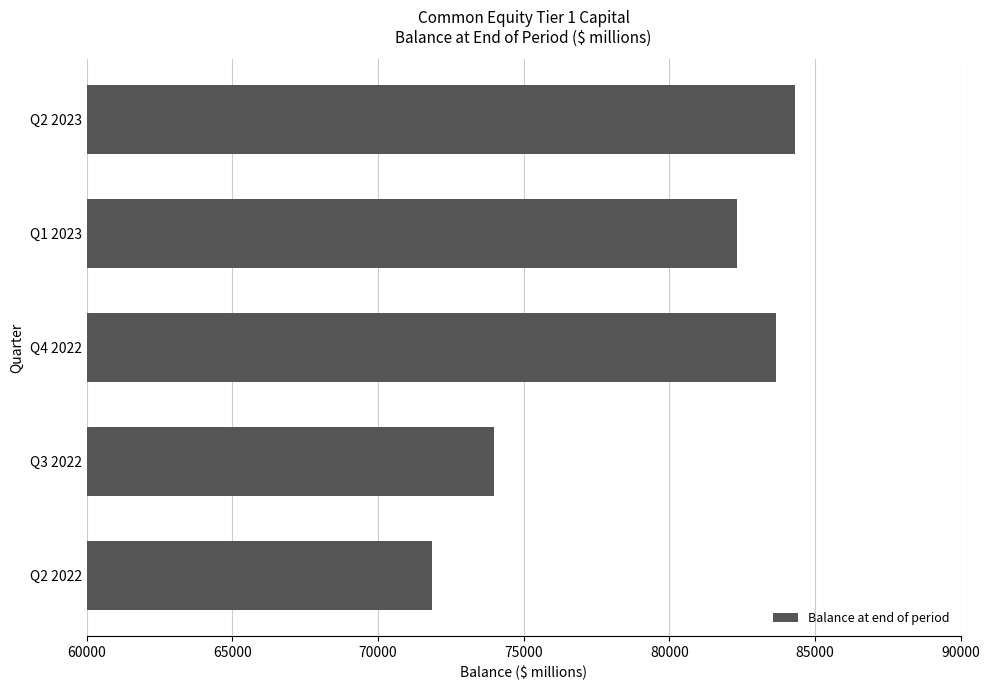

Rank the categories by value from highest to lowest.

Q2 2023, Q4 2022, Q1 2023, Q3 2022, Q2 2022